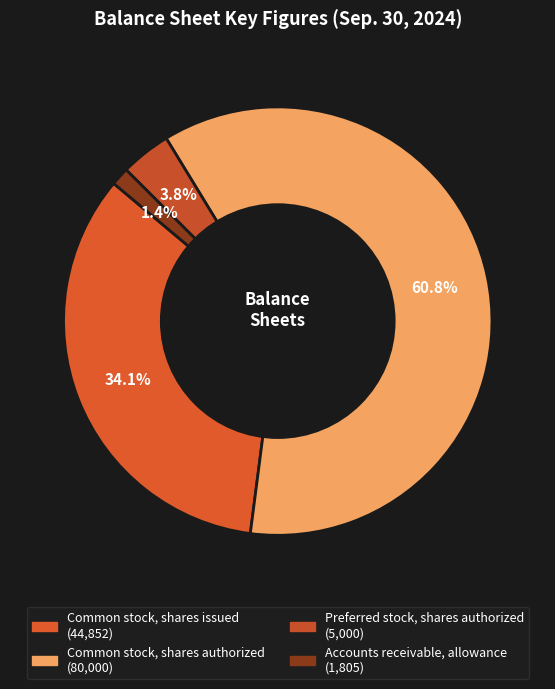

True or false: Preferred stock, shares authorized accounts for 1% of the total.

False